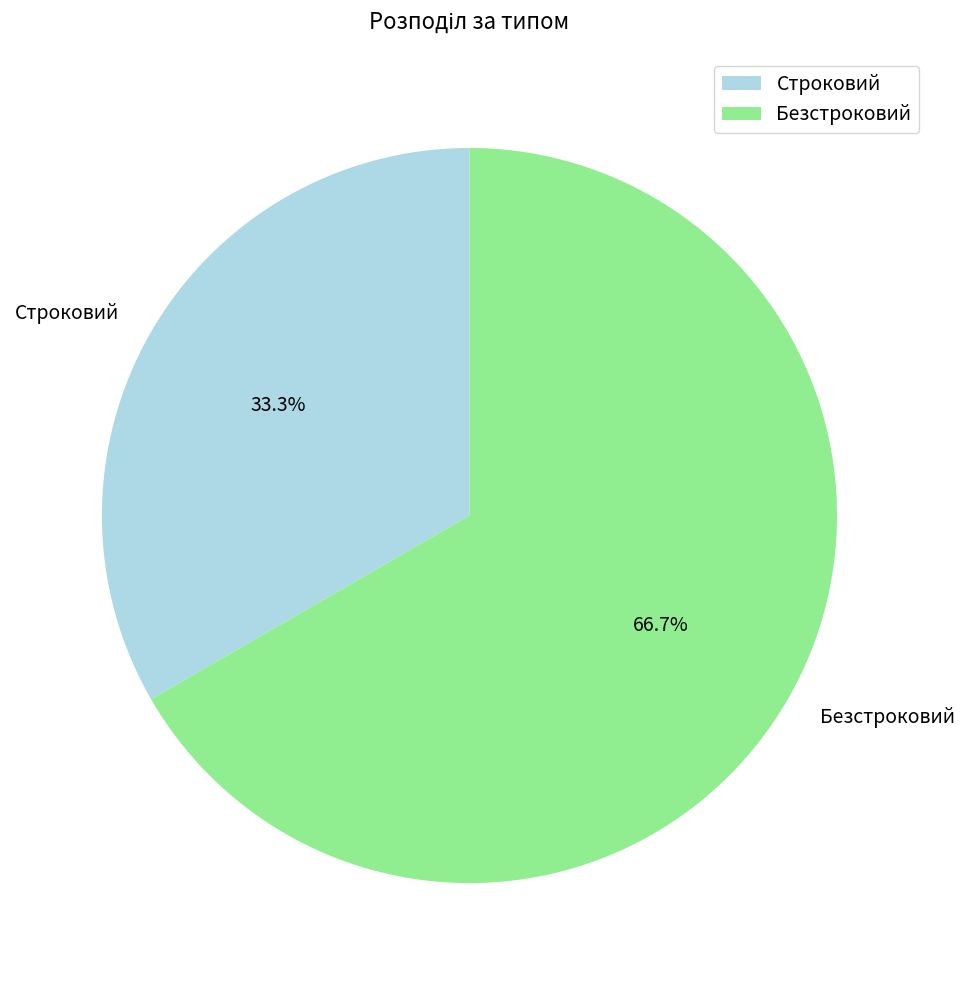

Which has a higher value, Строковий or Безстроковий?

Безстроковий